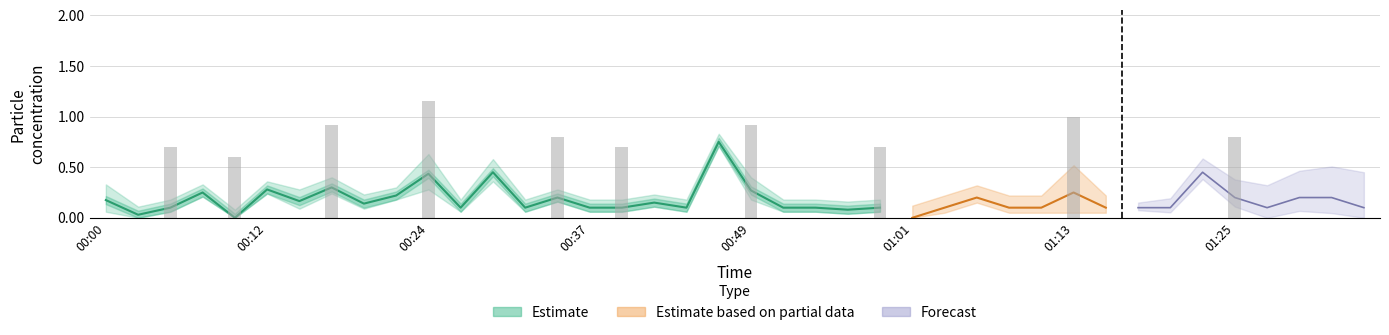

At which category is the sum across all series the highest?

00:46